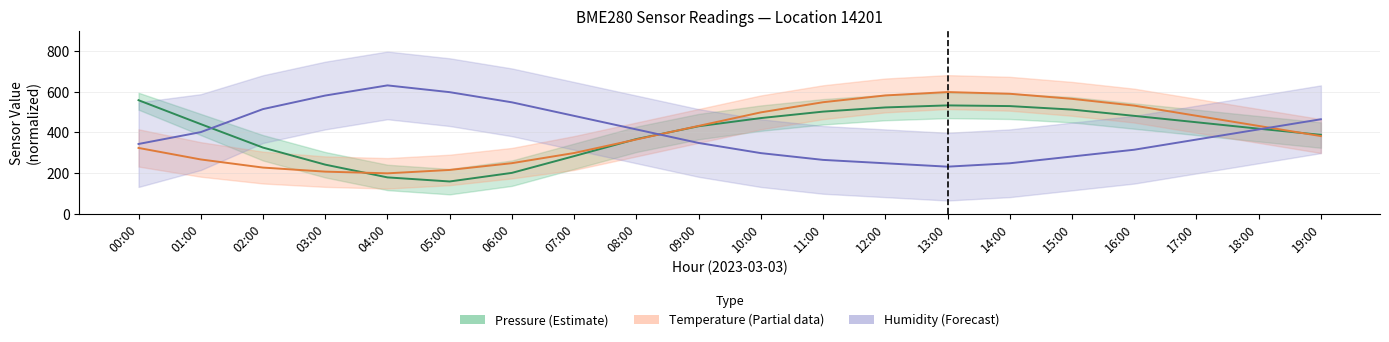

What is the difference between the second highest and second lowest values in the Humidity (Forecast) series?

350.0